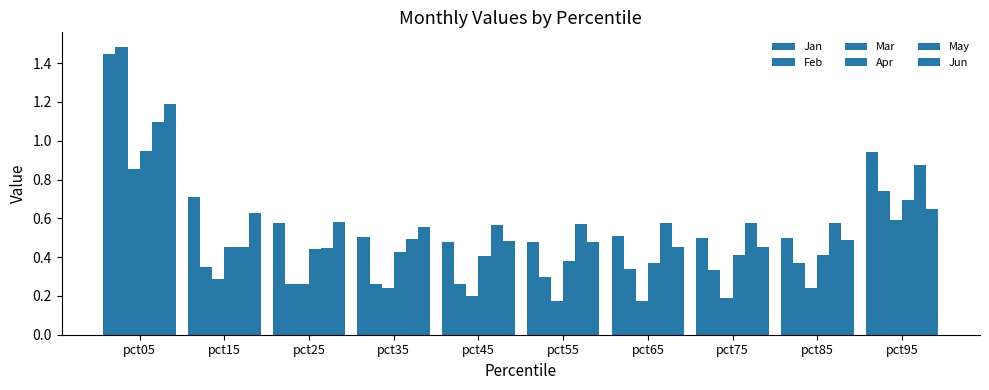

The Apr series shows 0.5 at pct75. True or false?

False